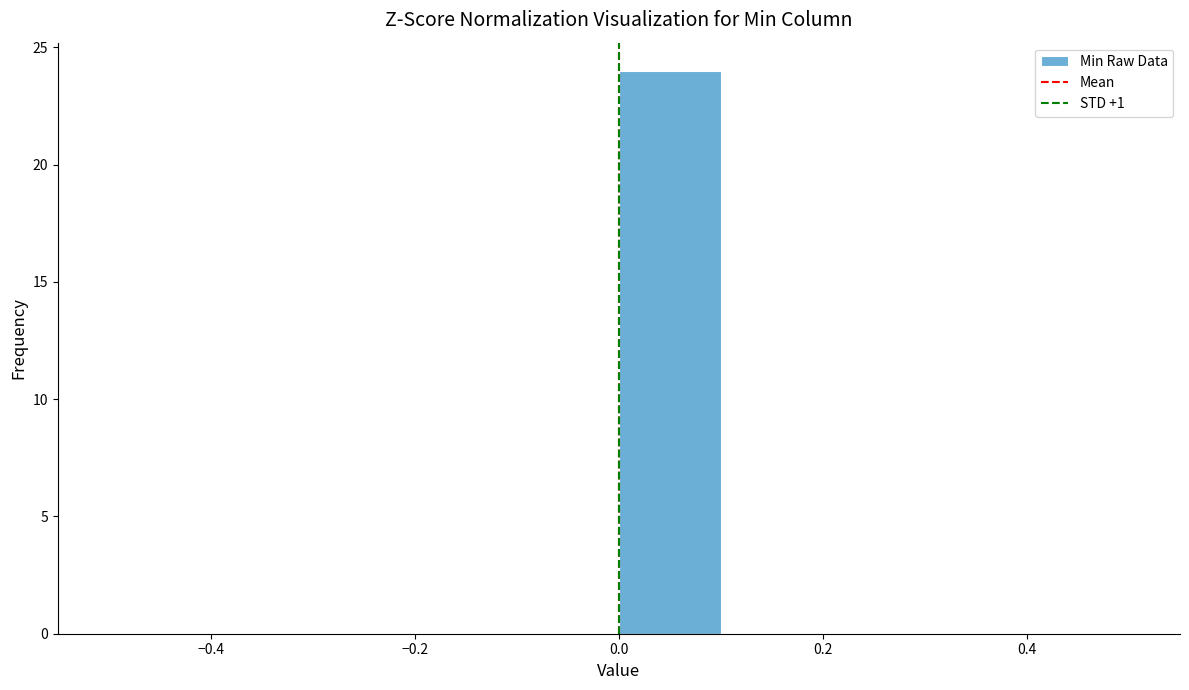

Which range on the x-axis has the tallest bar?

0.0 to 0.1